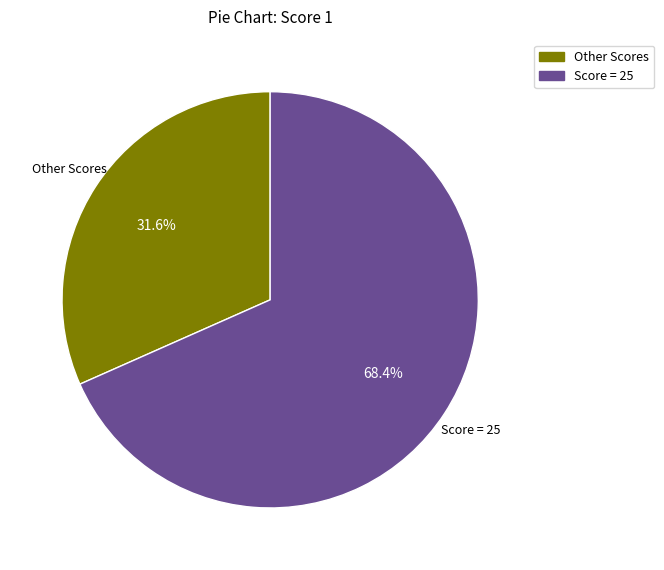

Is there any slice that represents more than half of the pie?

Yes